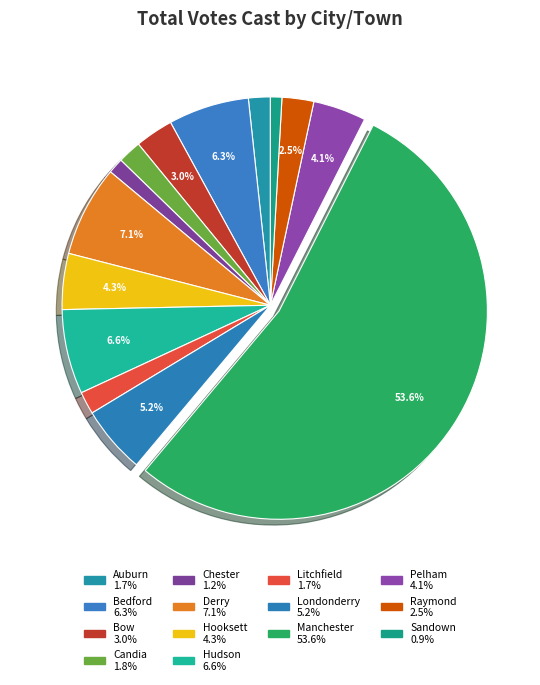

To the nearest percent, what is the average slice percentage?

7%